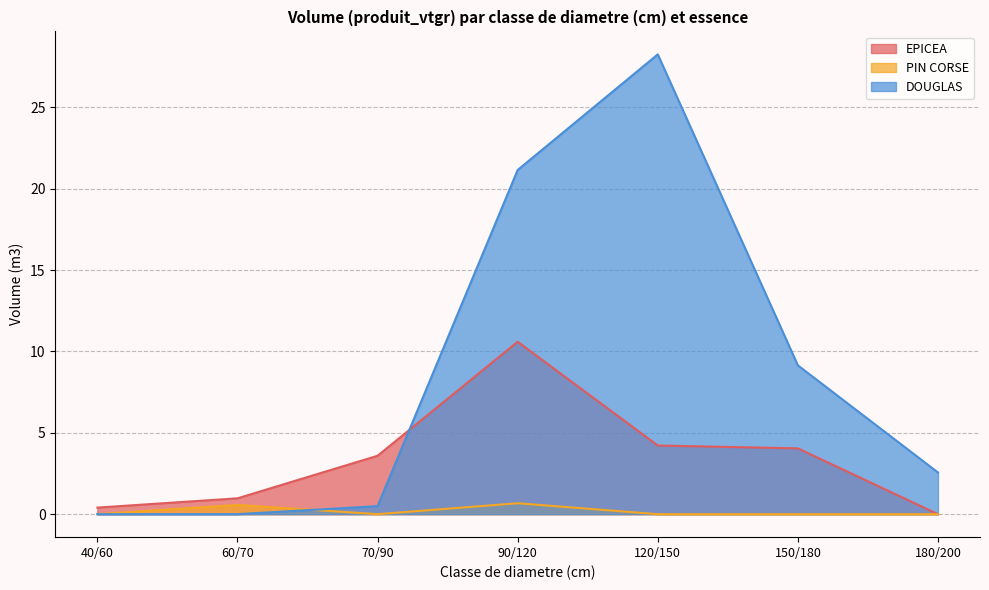

The DOUGLAS series shows 15.0 at 60/70. True or false?

False